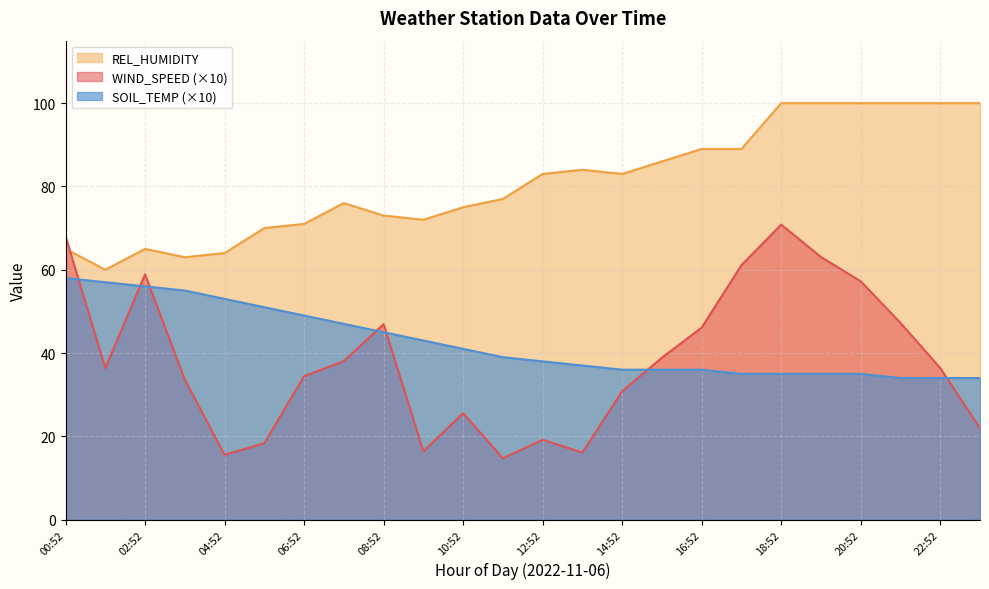

Which label corresponds to the smallest value in the chart?

3241.4